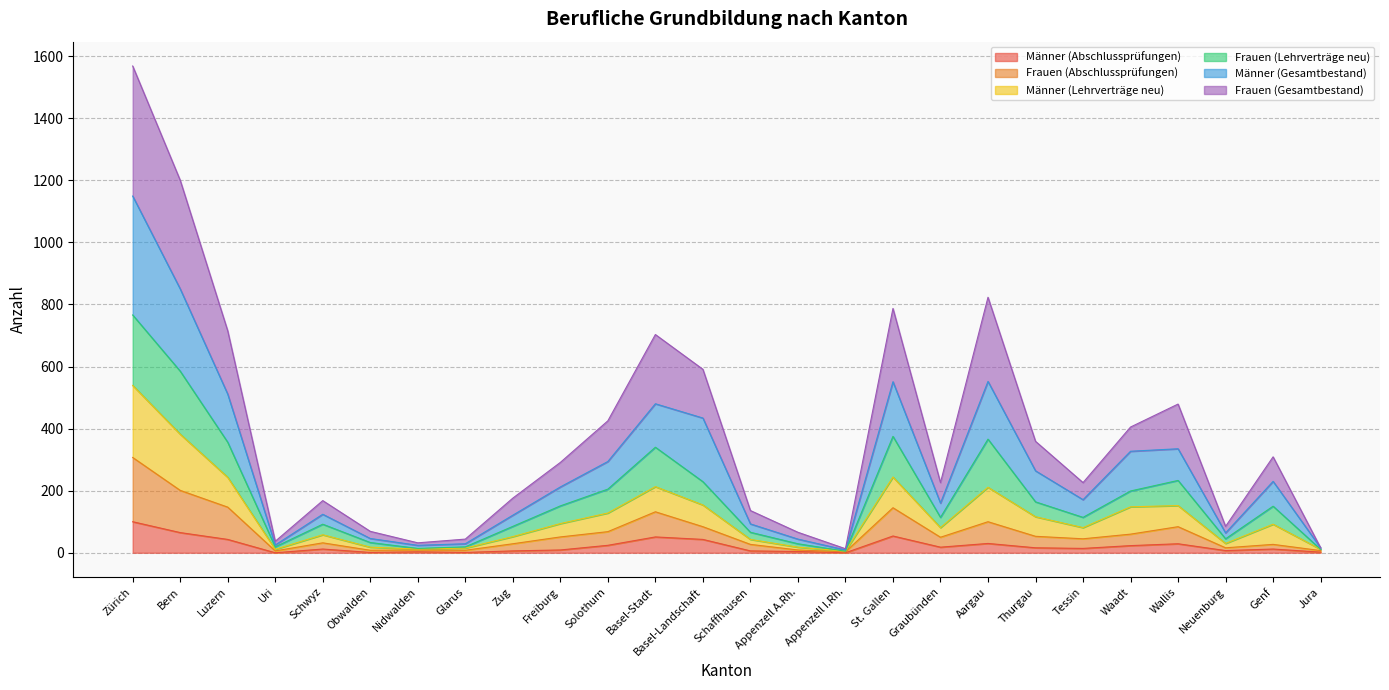

How many lines are shown in the chart?

6